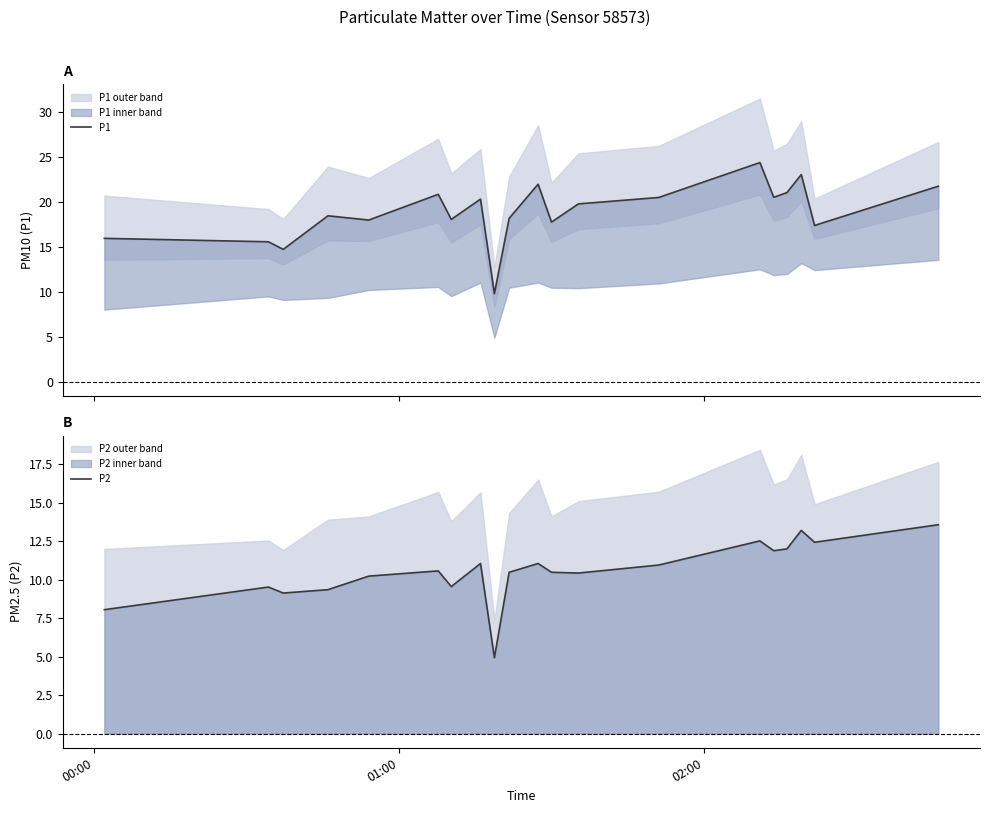

How many categories are shown in the chart?

20